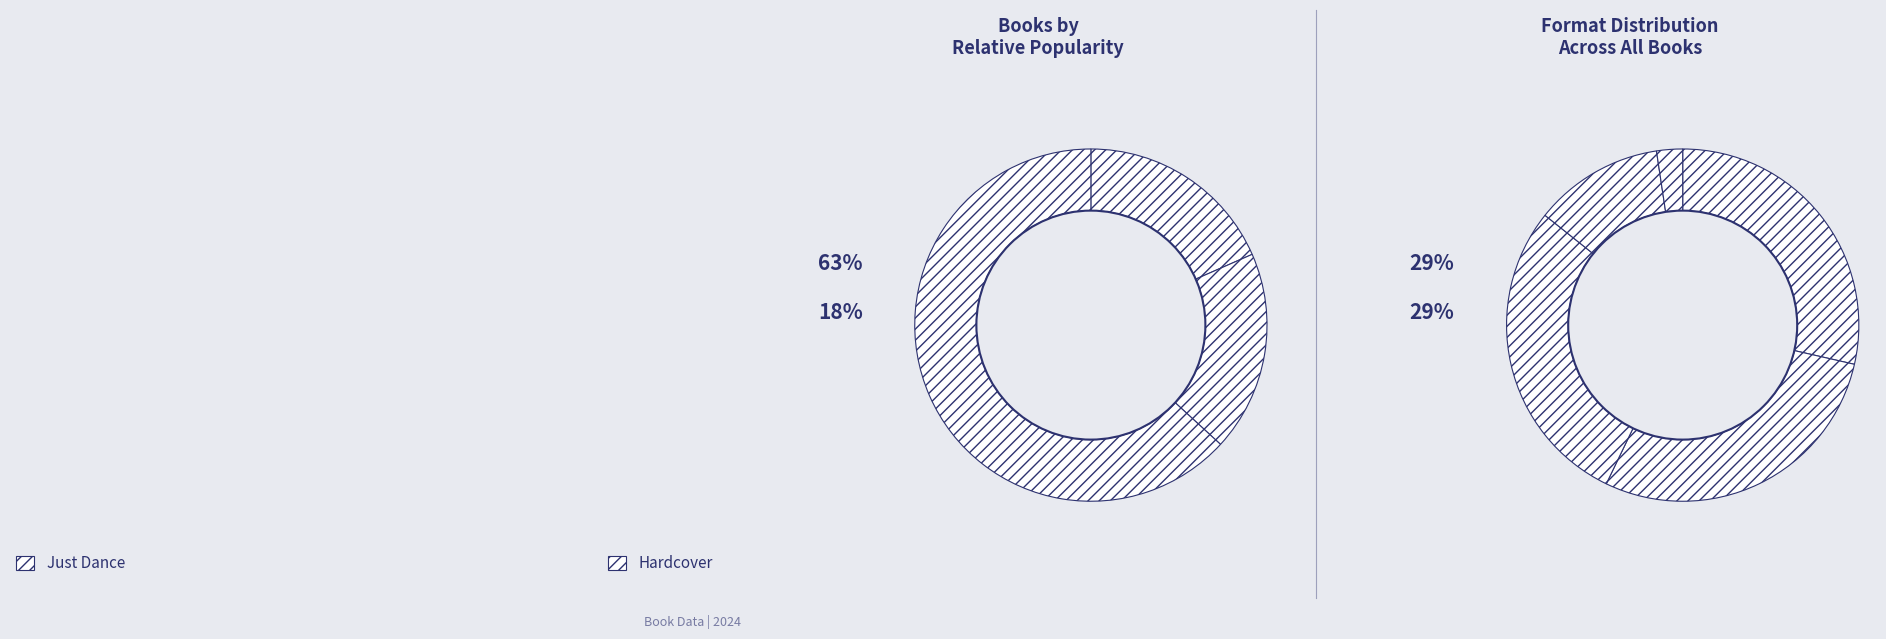

Is Across the Pond the majority of the pie?

No